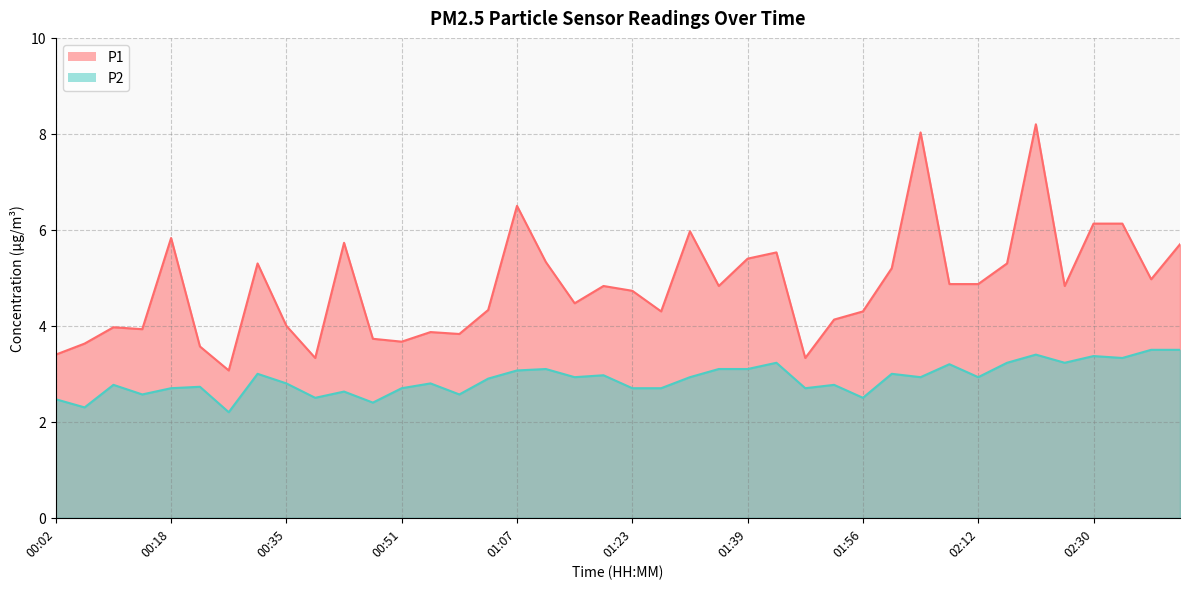

Between 00:18 and 01:03, which series saw the biggest shift?

P1